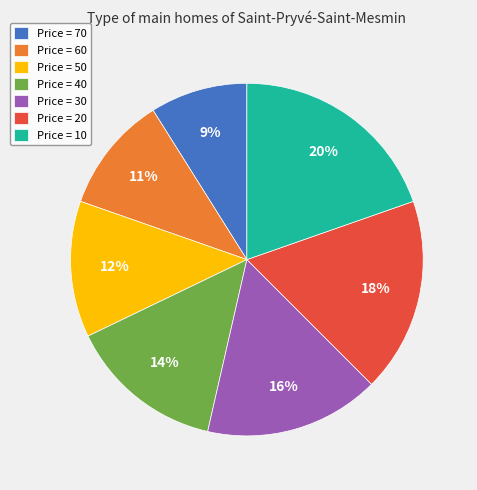

Is the sum of Price = 60 and Price = 50 greater than half?

No